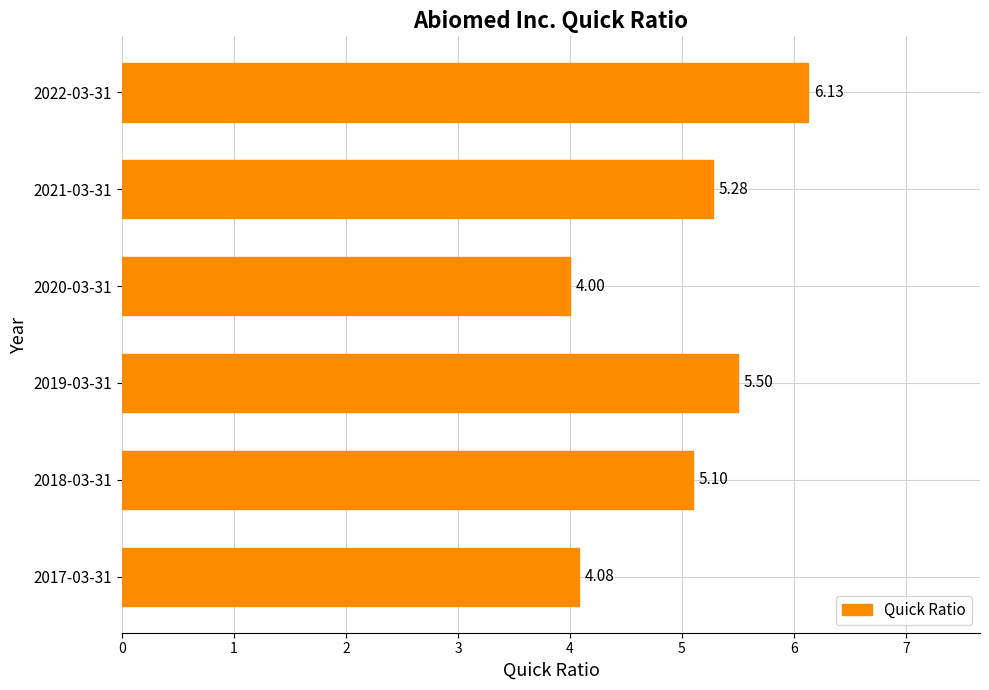

List the labels in order of value, largest first.

2022-03-31, 2019-03-31, 2021-03-31, 2018-03-31, 2017-03-31, 2020-03-31